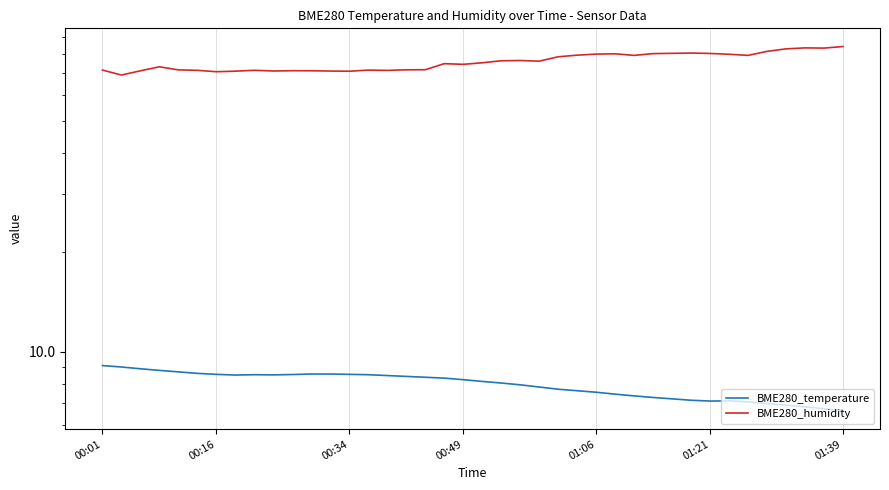

What is the value of the BME280_temperature point at the 14th from the left?

8.5